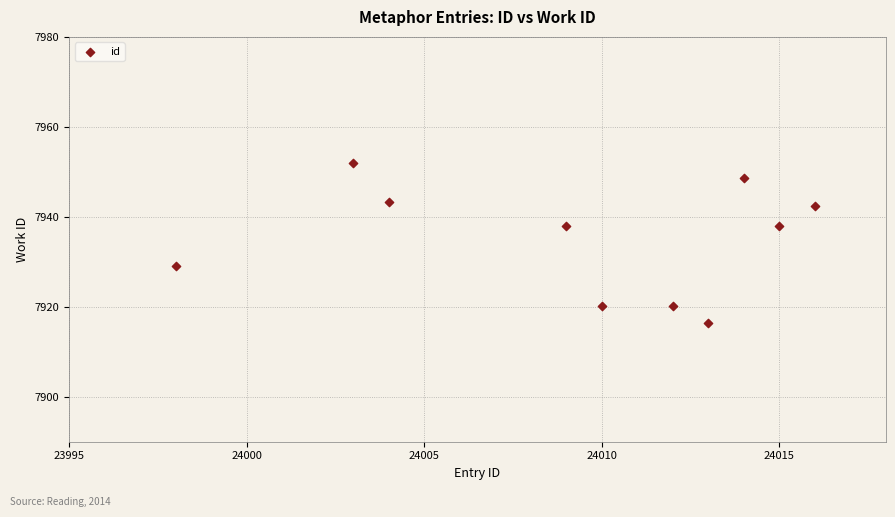

What is the range of Y values (max minus min)?

35.7